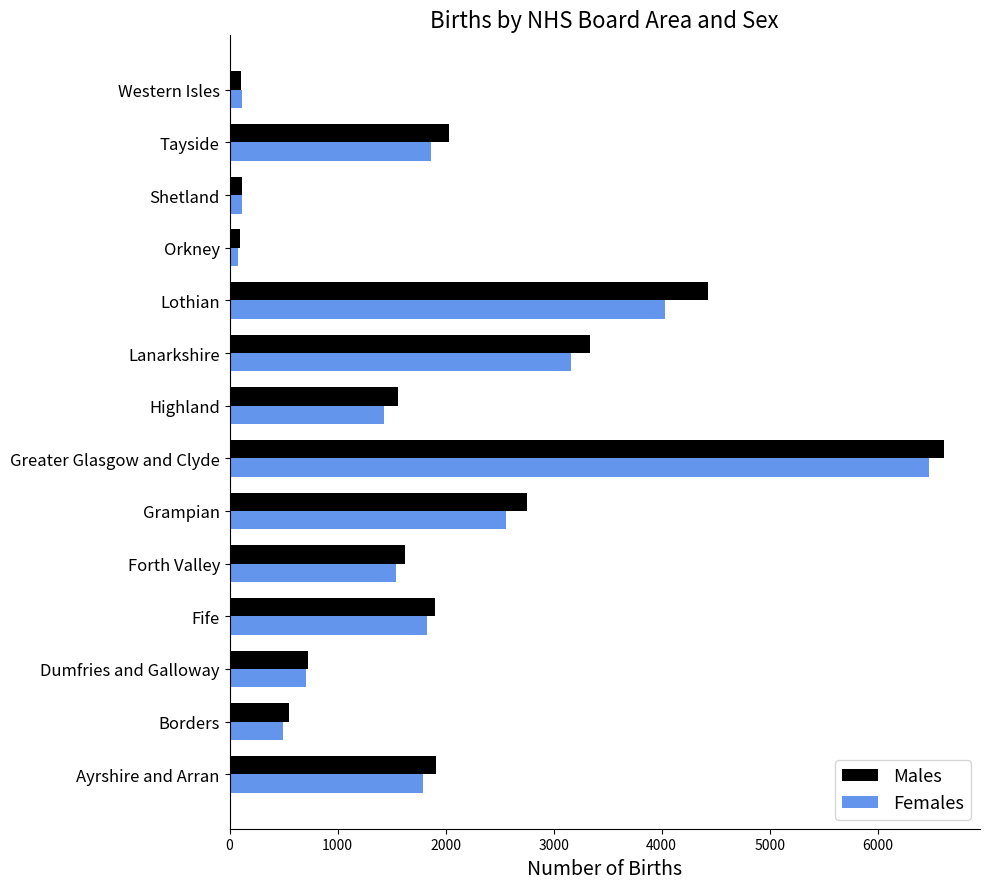

What are all the series names shown in the legend?

Males, Females